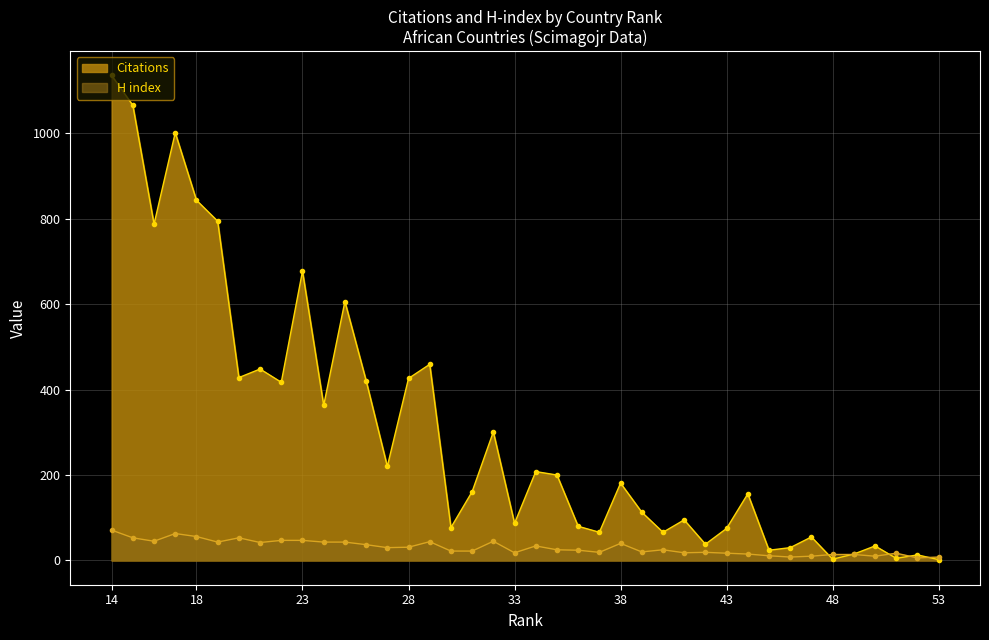

What is the difference between the highest and lowest values at 34?

174